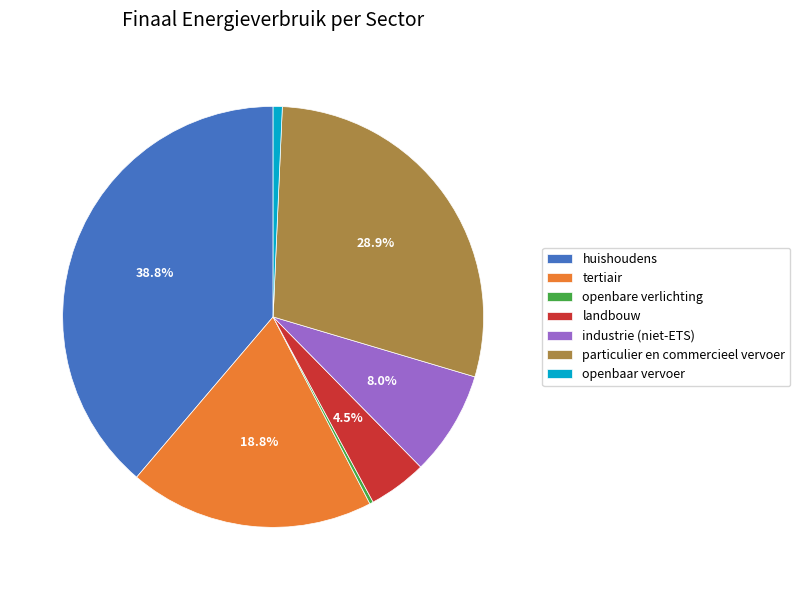

Do huishoudens and industrie (niet-ETS) together represent more than half of the pie?

No